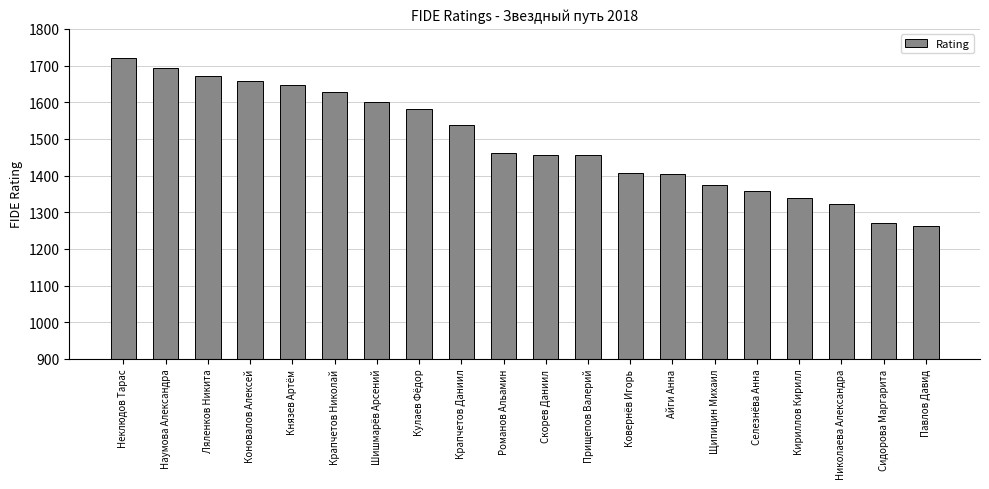

True or false: the data shows 1659 at Коновалов Алексей.

True